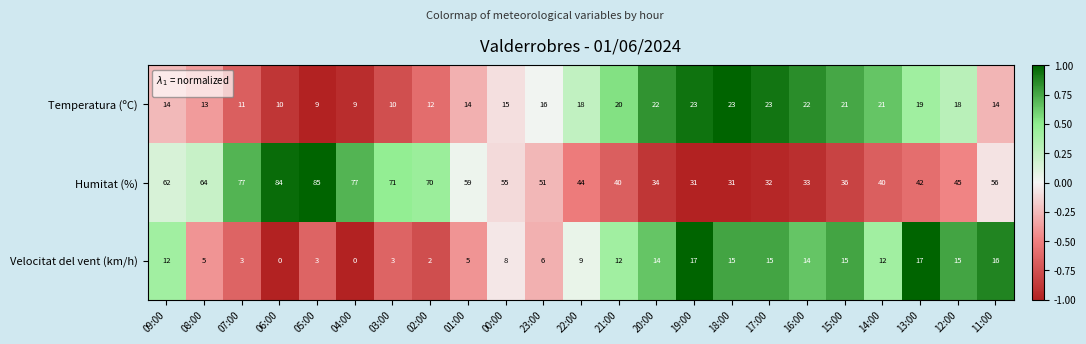

Between 00:00 and 17:00, which series saw the biggest shift?

Humitat (%)